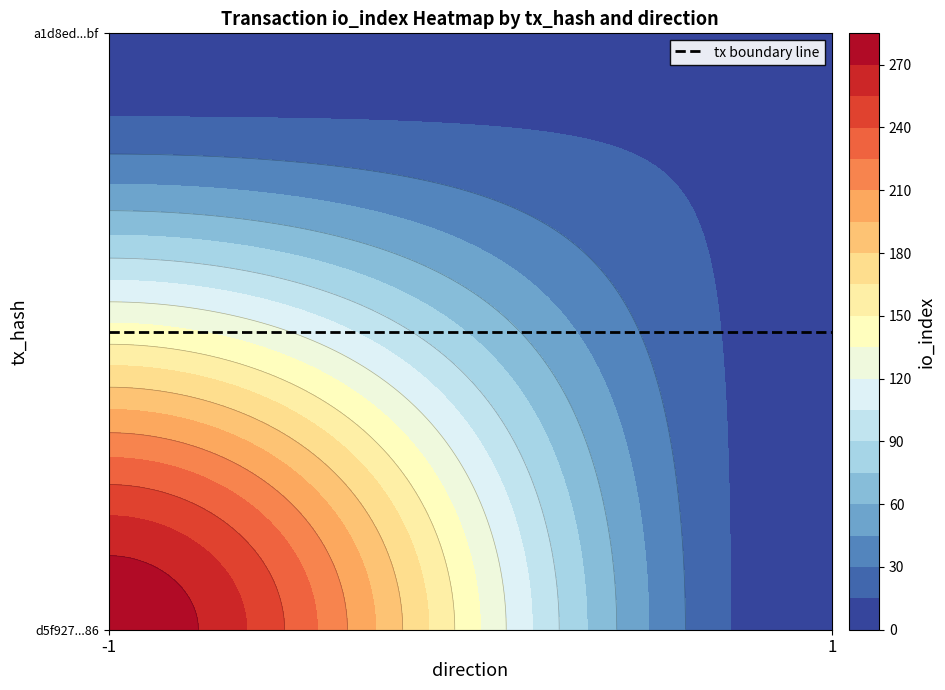

Rank the series by their average value, from lowest to highest.

a1d8eddd3bfeeb2c9149cffba261778f60707bf, d5f927c009eb34fea7080806546d00ec743ff86